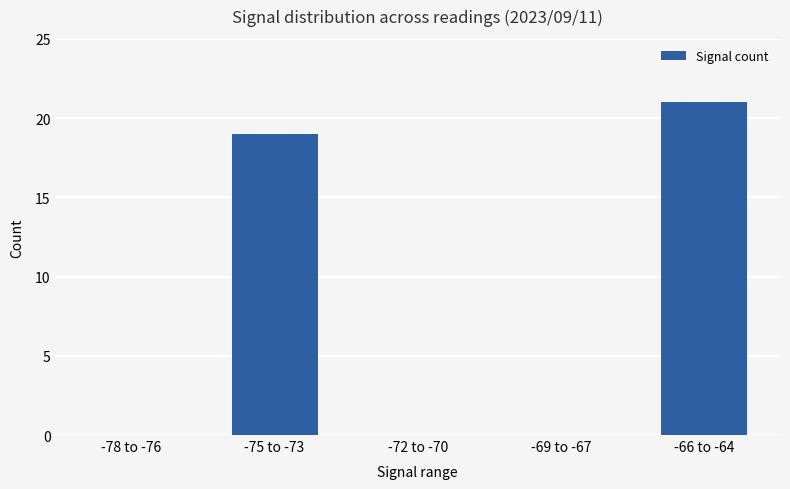

The chart shows a value of 0 at -69 to -67. True or false?

True